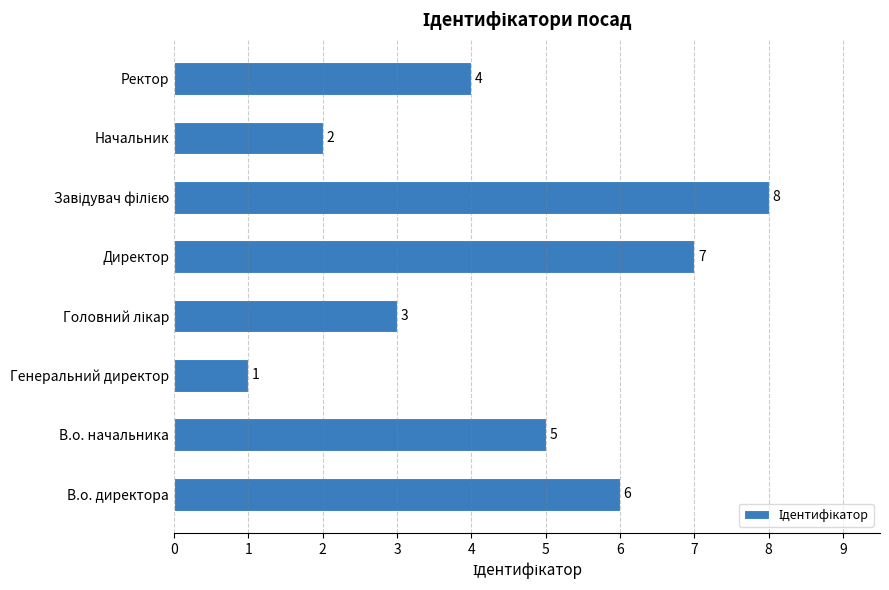

Reading bottom to top, transcribe all the data shown in this chart.

6	5	1	3	7	8	2	4